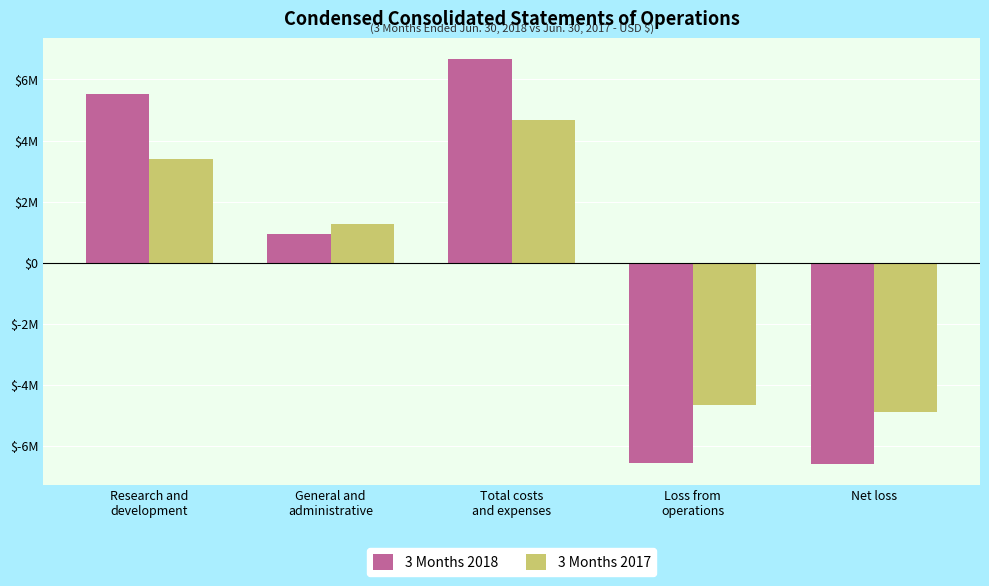

What is the label of the 5th bar from the left?

Net loss